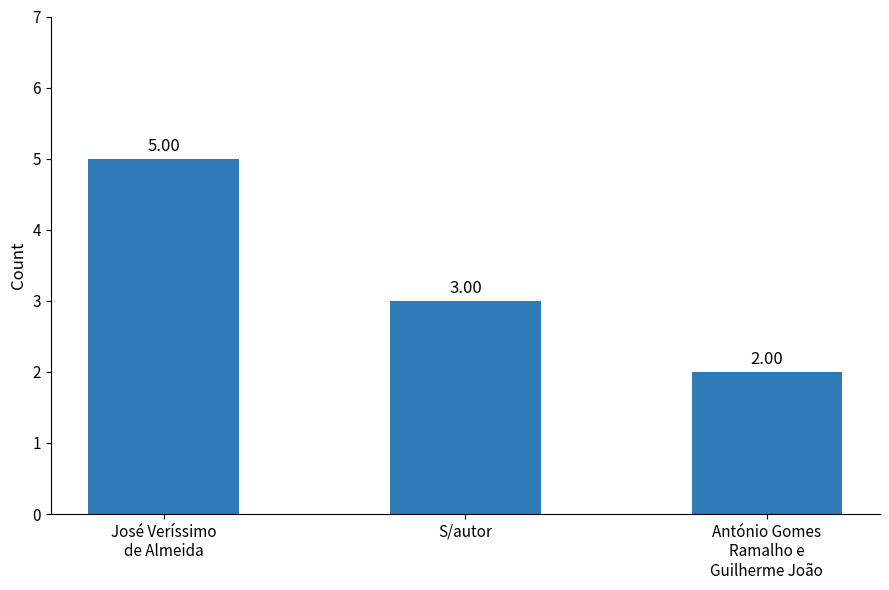

List the labels in order of value, smallest first.

António Gomes
Ramalho e
Guilherme João, S/autor, José Veríssimo
de Almeida